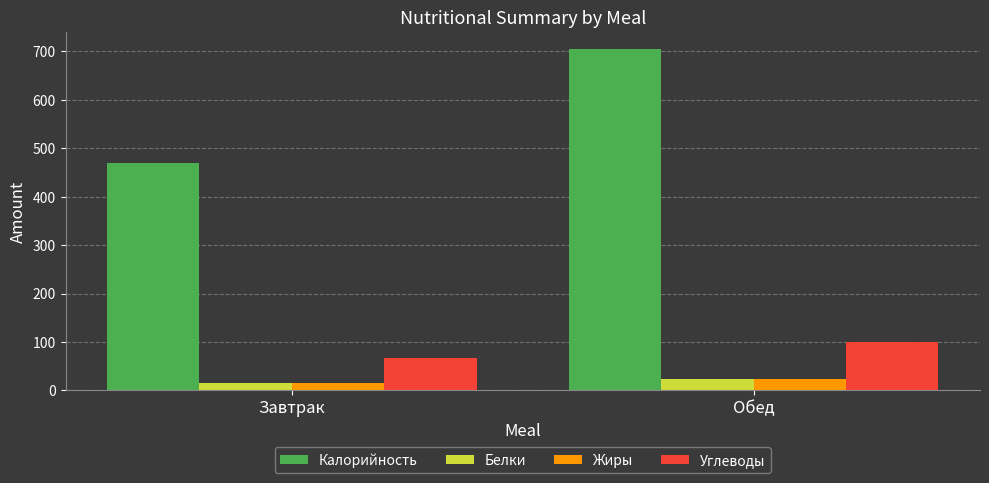

Is it true that Калорийность equals 705.0 at Обед?

True